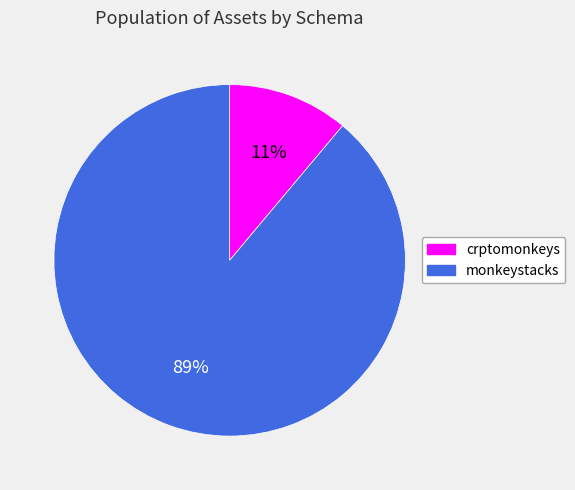

Do monkeystacks and crptomonkeys together represent more than half of the pie?

Yes